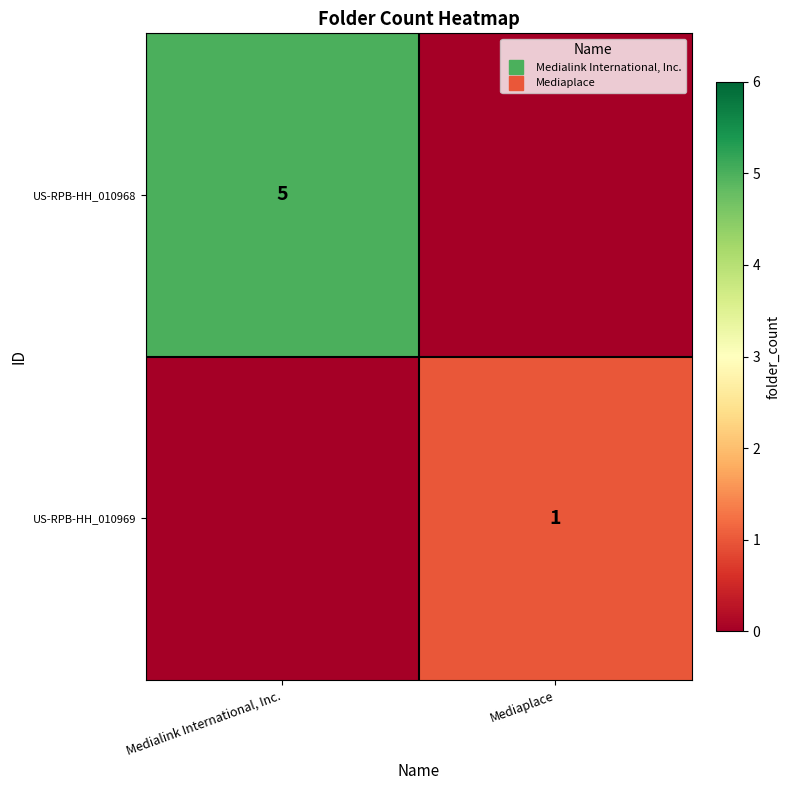

Where is US-RPB-HH_010968 nearest to the value 2?

Mediaplace